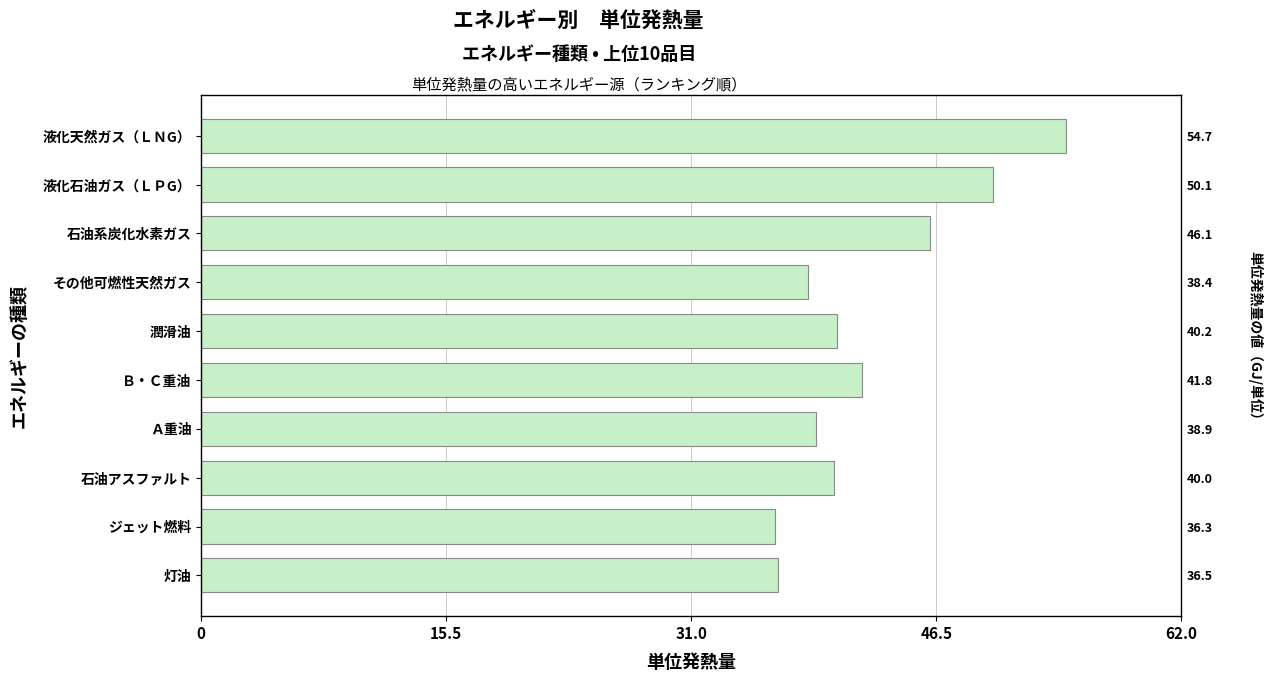

What is the value of the 6th bar from the left?

41.8